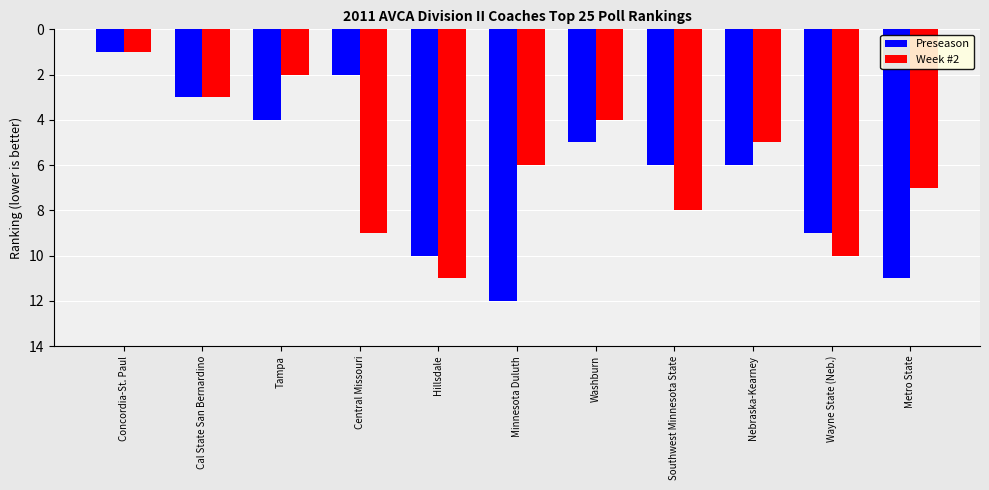

True or false: Preseason has a value of 6 at Nebraska-Kearney.

True